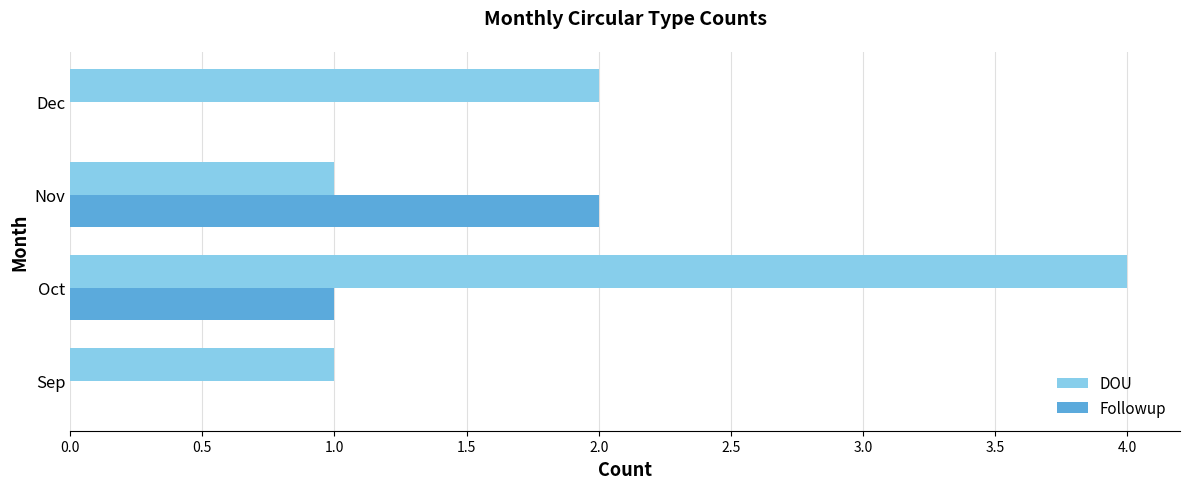

What is the average value of the DOU series?

2